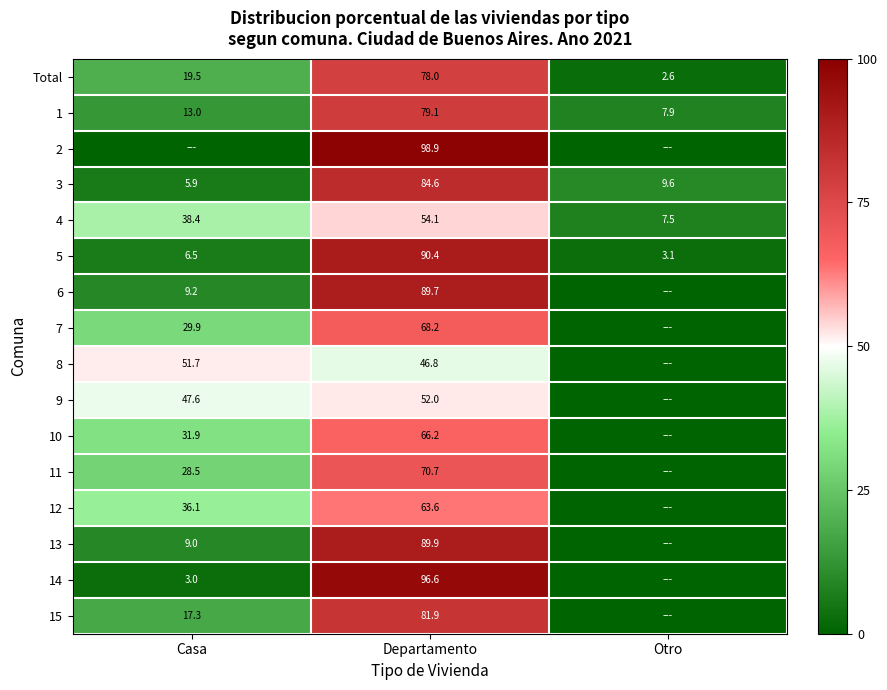

How many values in the 4 series are below 38?

1